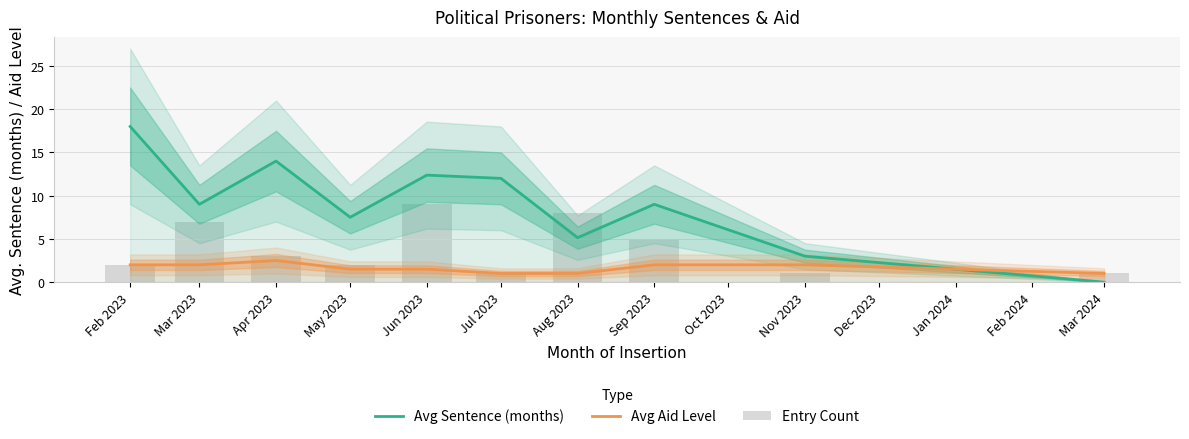

Between May 2023 and Jun 2023, which is larger?

Jun 2023